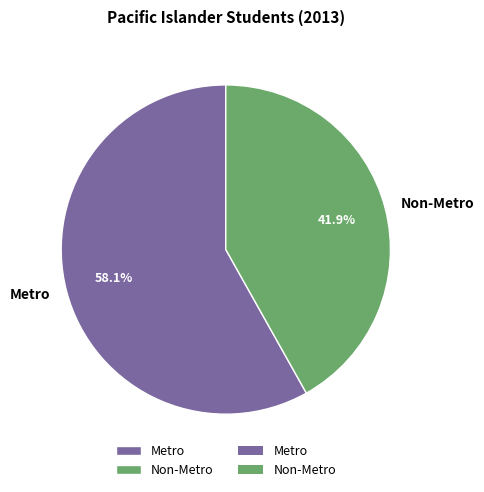

To the nearest percent, what is the difference between the largest and smallest slice percentages?

16%